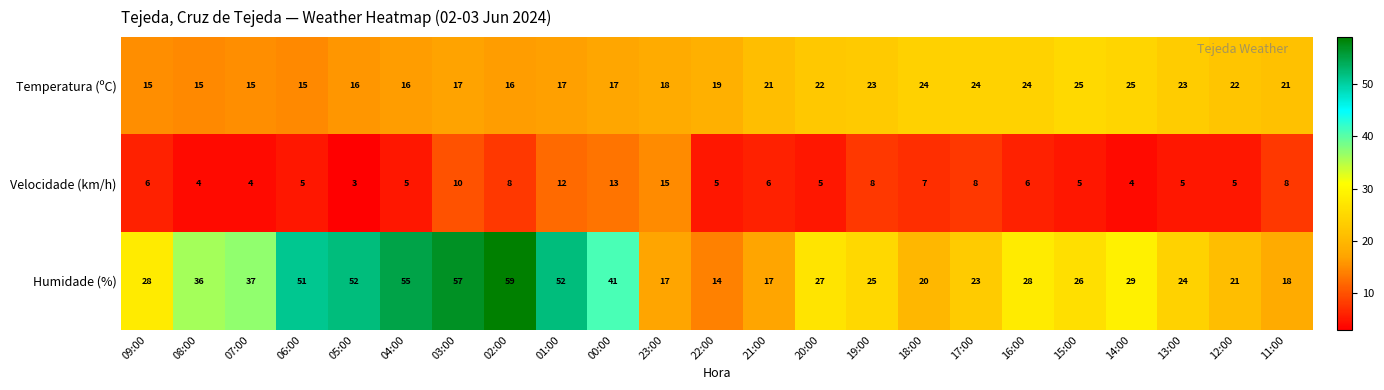

What is the average value of the Temperatura (ºC) series?

20